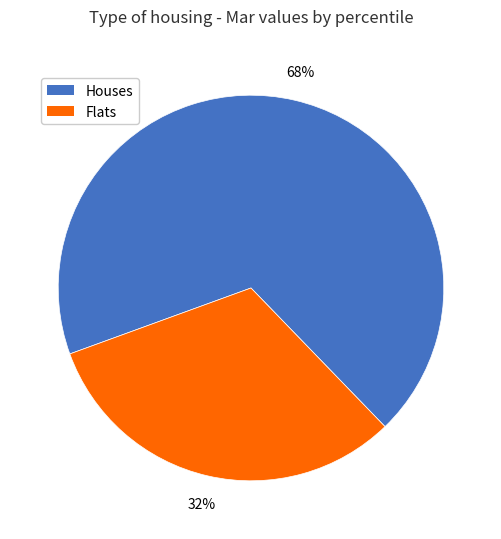

Is there any slice that represents more than half of the pie?

Yes